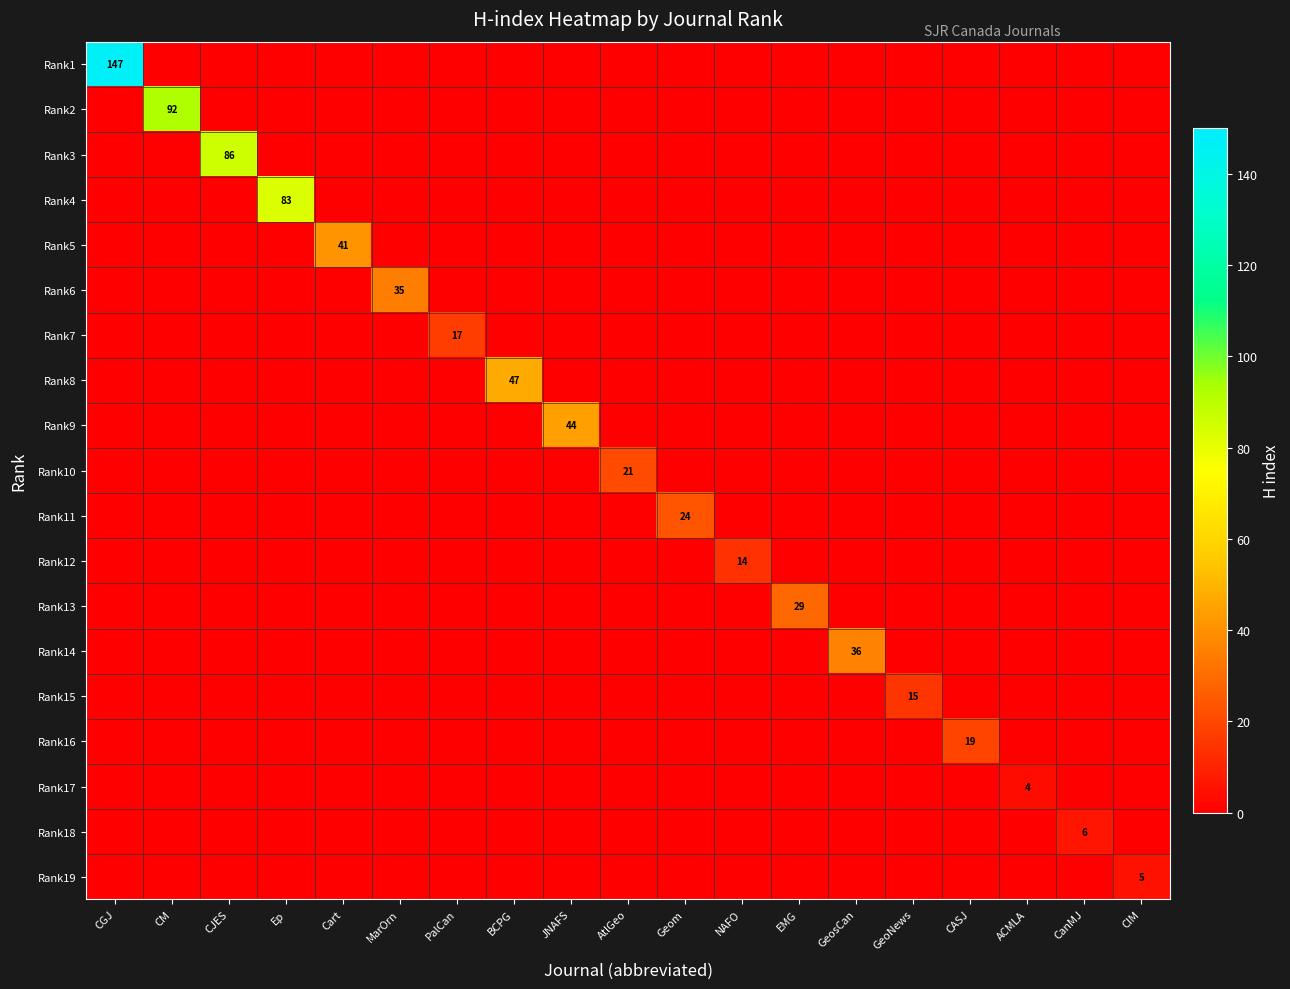

Rank the series by their maximum value, from lowest to highest.

Rank17, Rank19, Rank18, Rank12, Rank15, Rank7, Rank16, Rank10, Rank11, Rank13, Rank6, Rank14, Rank5, Rank9, Rank8, Rank4, Rank3, Rank2, Rank1